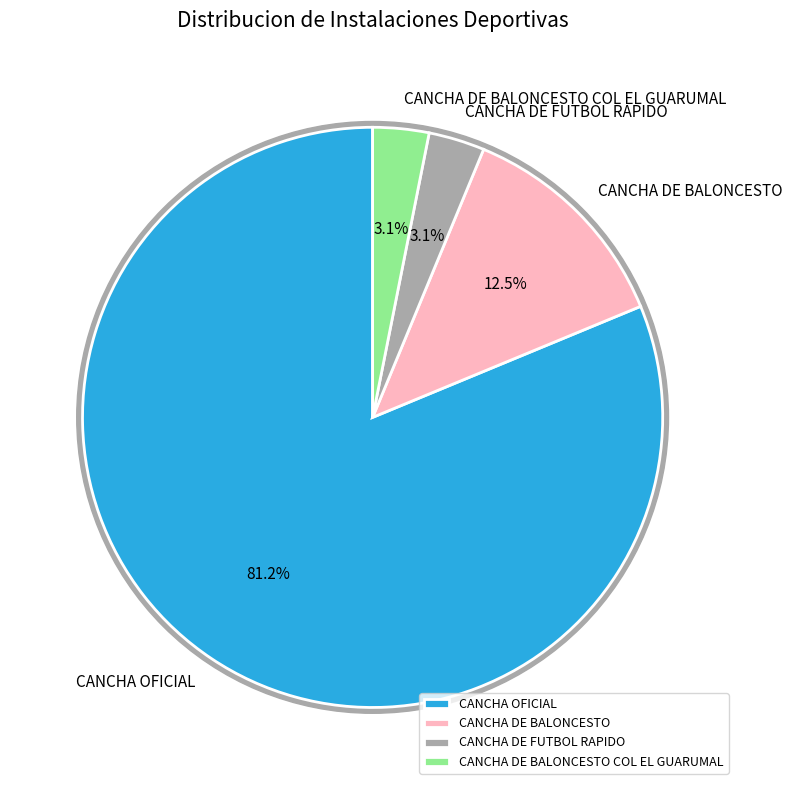

How many segments does this pie chart have?

4